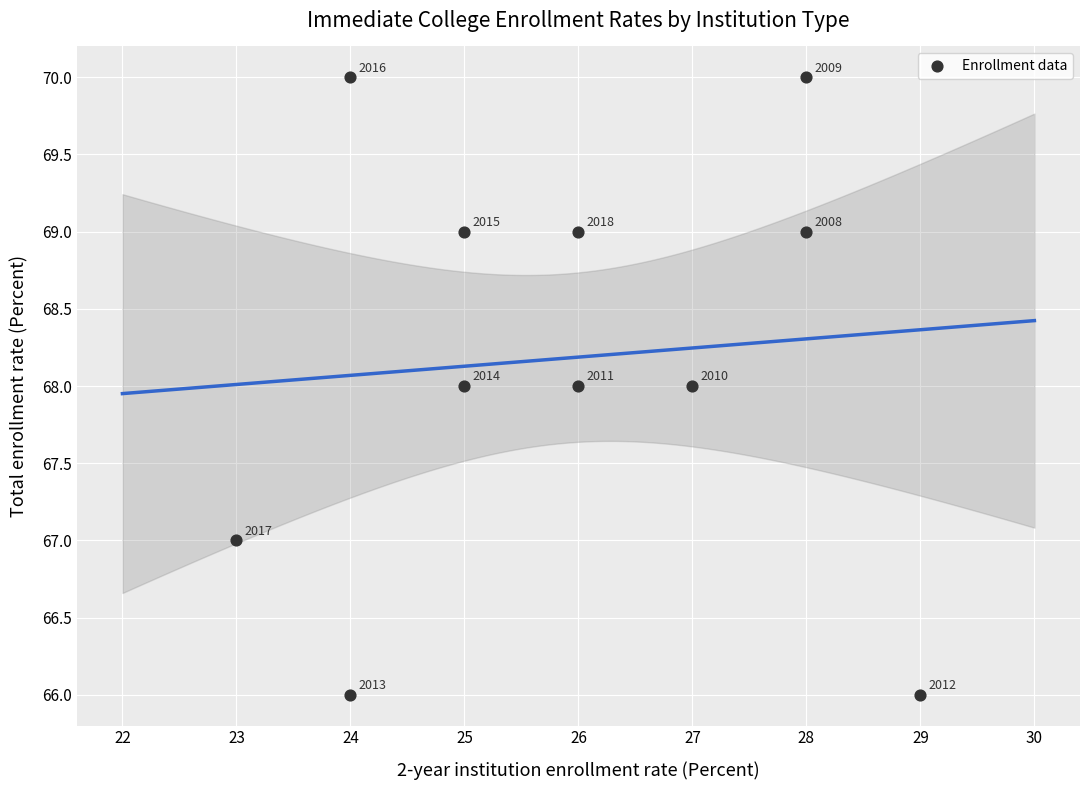

What Y value in the scatter plot is closest to 68?

68